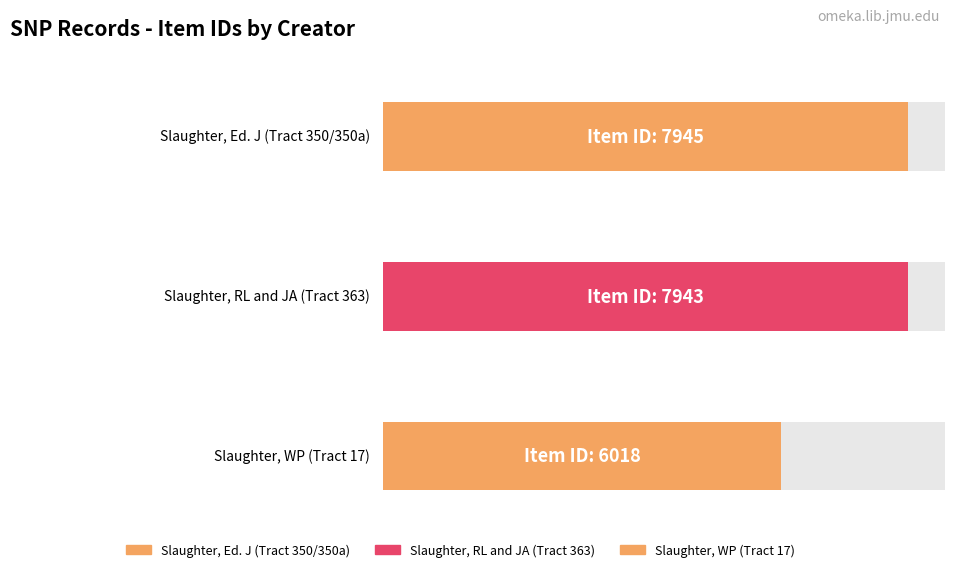

Which label corresponds to the largest value in the chart?

Slaughter, Ed. J (Tract 350/350a)